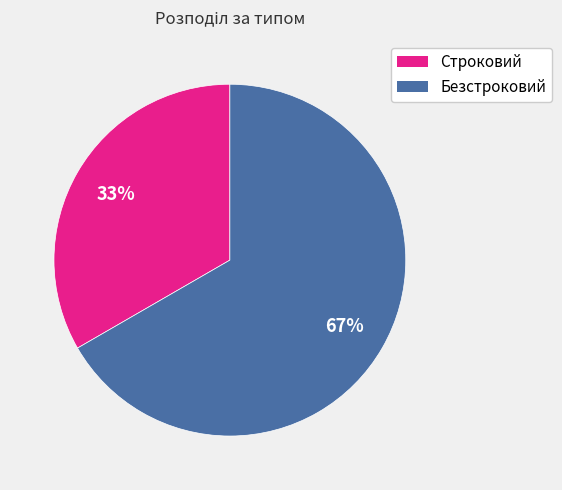

Which slice is the largest?

Безстроковий